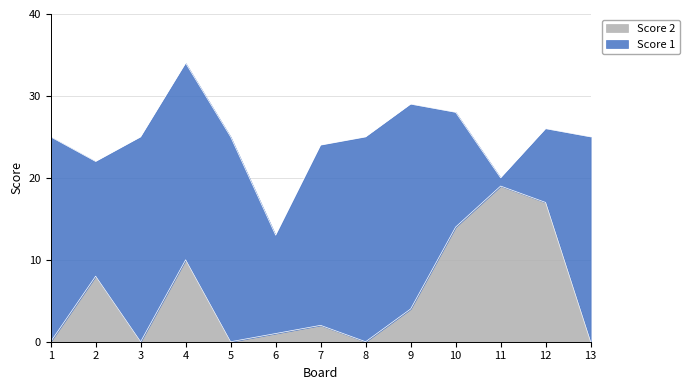

Count the number of categories in the chart.

13